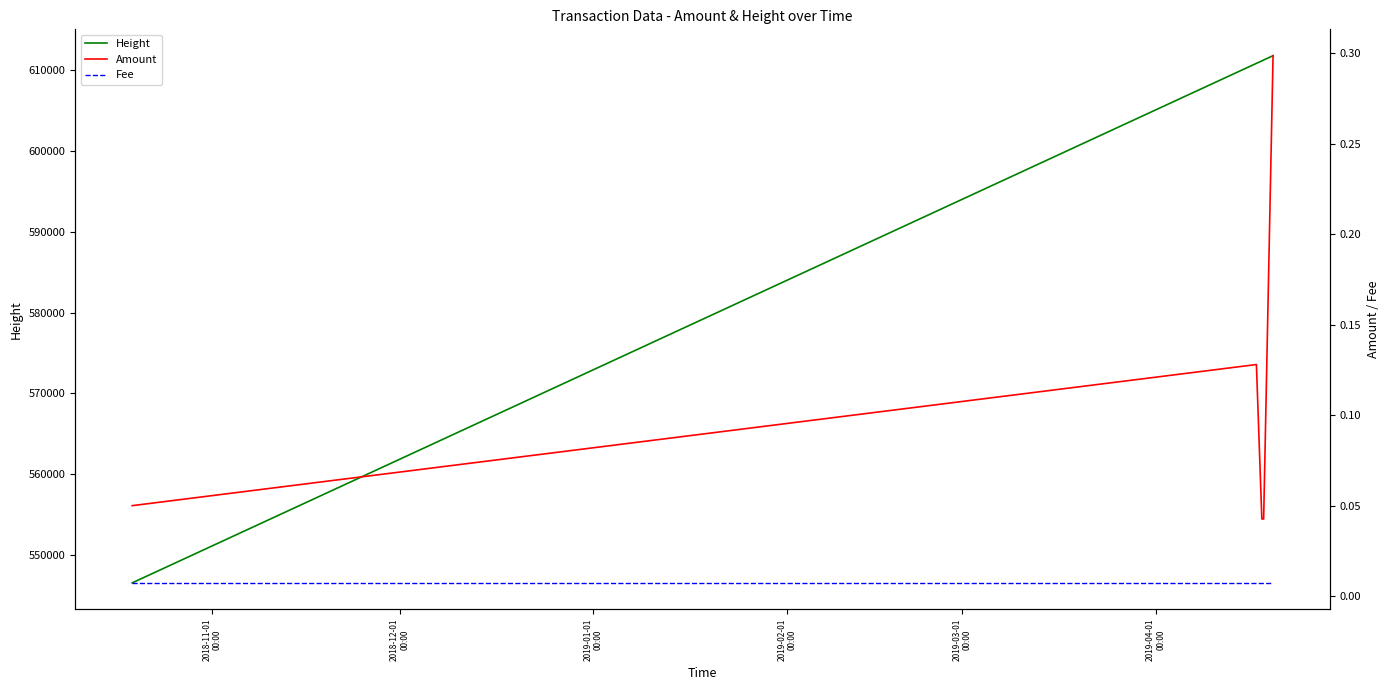

True or false: Amount and Fee intersect in this chart.

False